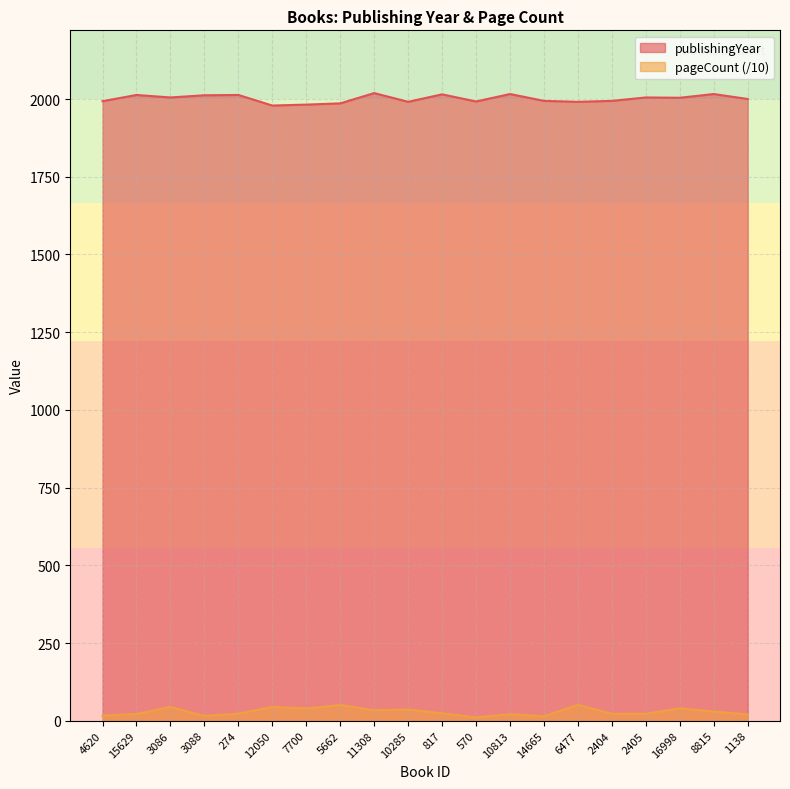

Where is publishingYear nearest to the value 1999?

1138